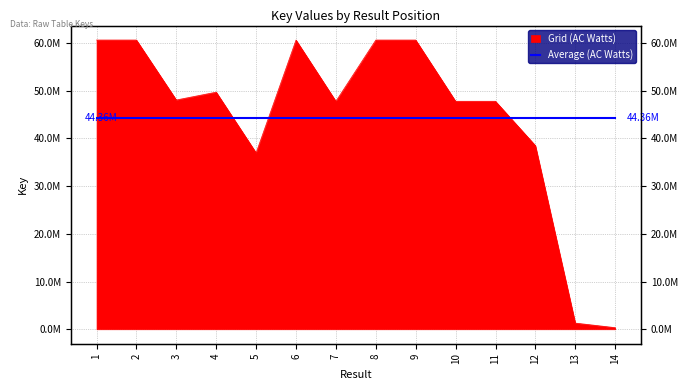

True or false: there are more than 1 points higher than both neighbors.

True